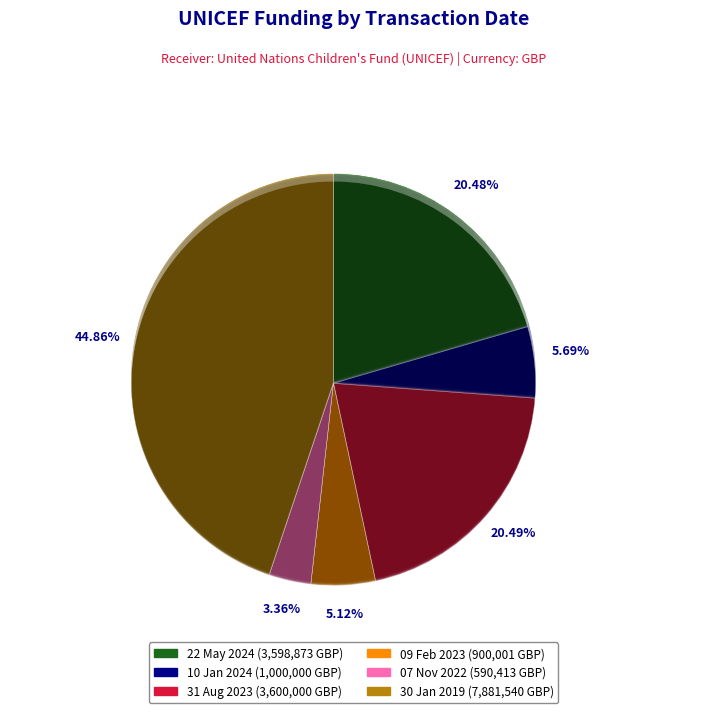

What percentage do 10 Jan 2024 and 22 May 2024 together represent?

26.2%